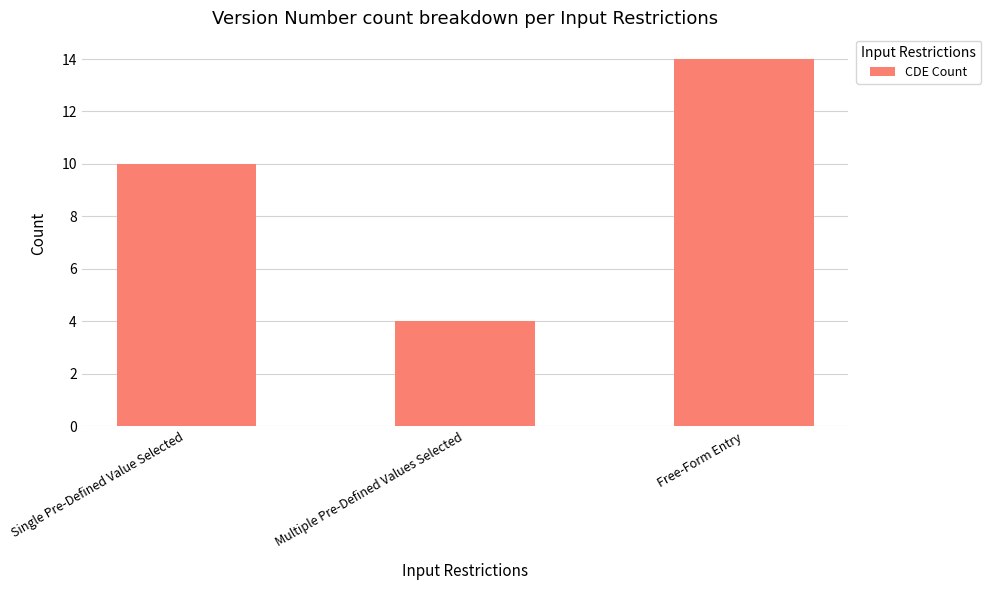

List the labels in order of value, largest first.

Free-Form Entry, Single Pre-Defined Value Selected, Multiple Pre-Defined Values Selected